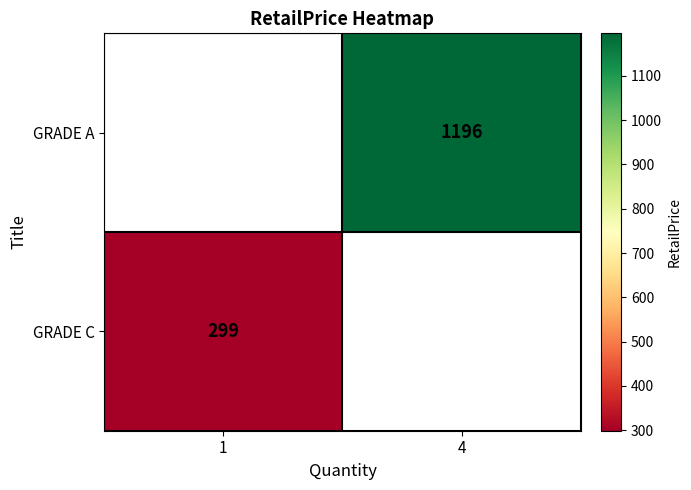

How many data points does each series have?

2